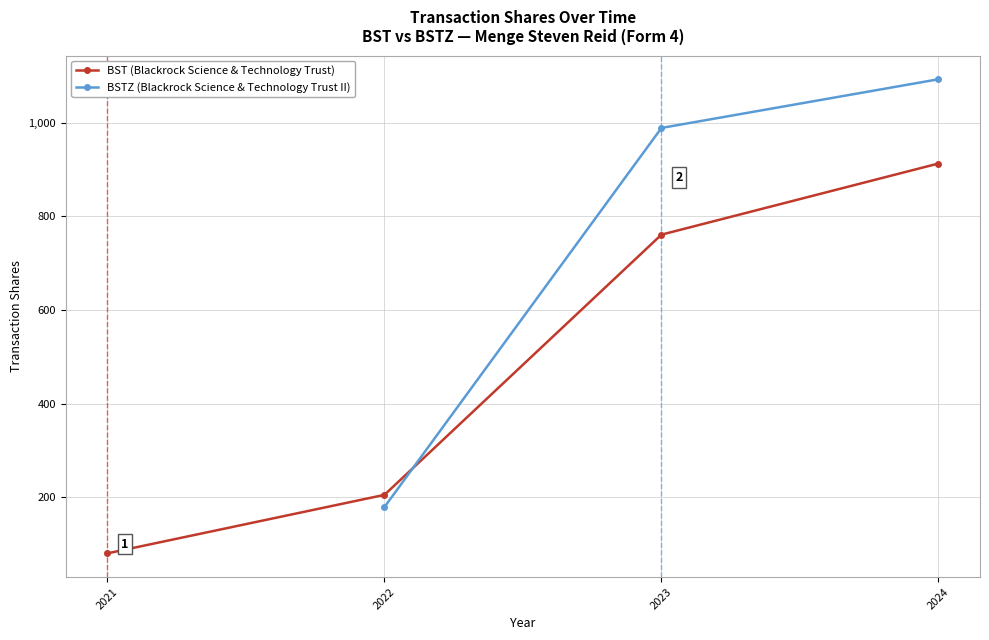

Where do BSTZ (transactionShares) and BST (transactionShares) first cross each other?

2022-02-02 and 2023-02-02